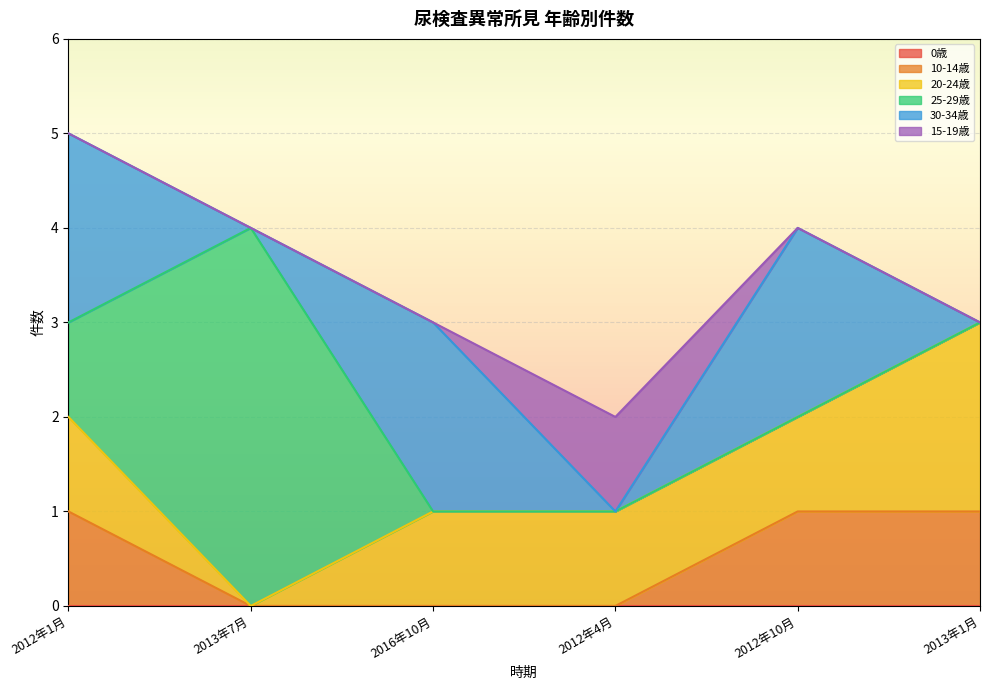

What are all the series names shown in the legend?

0歳, 10-14歳, 20-24歳, 25-29歳, 30-34歳, 15-19歳